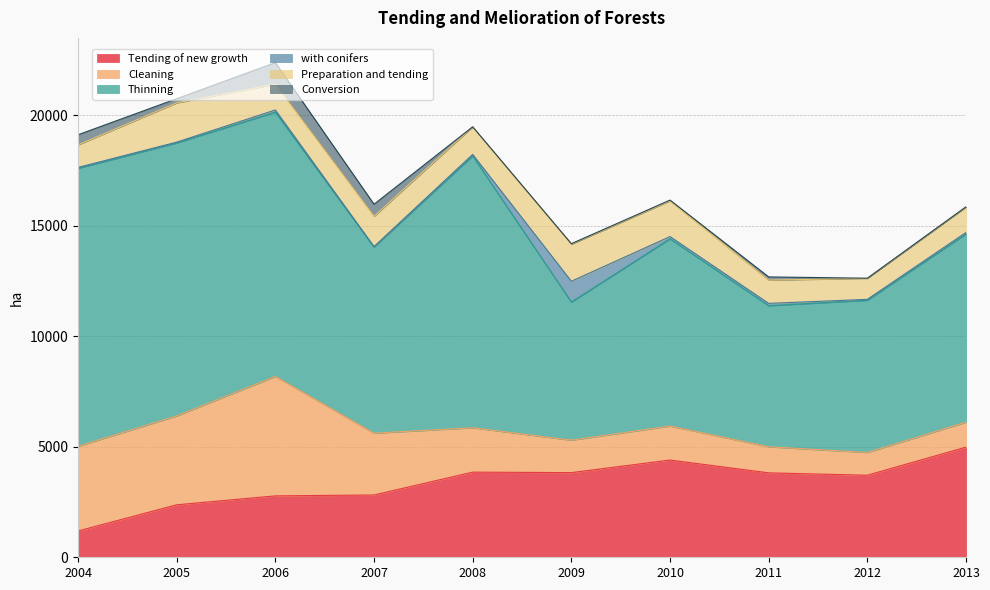

How many lines are shown in the chart?

6